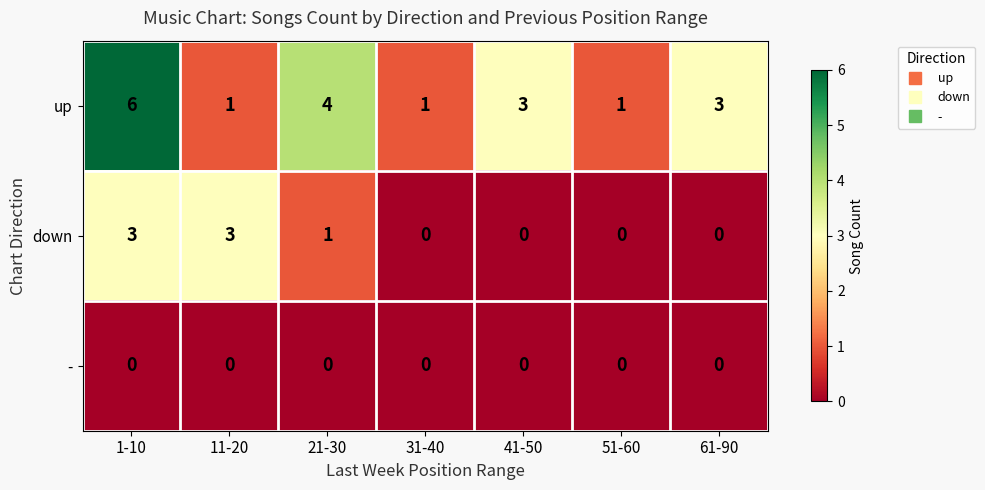

Read the down value at 11-20.

3